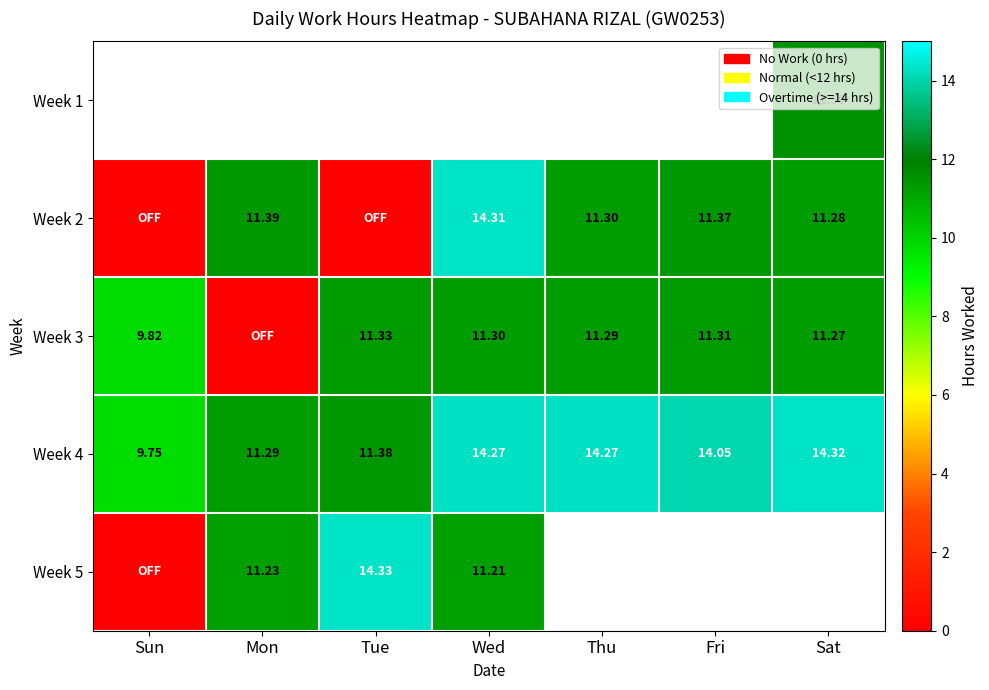

At which label is Week 4 closest to 12?

Tue